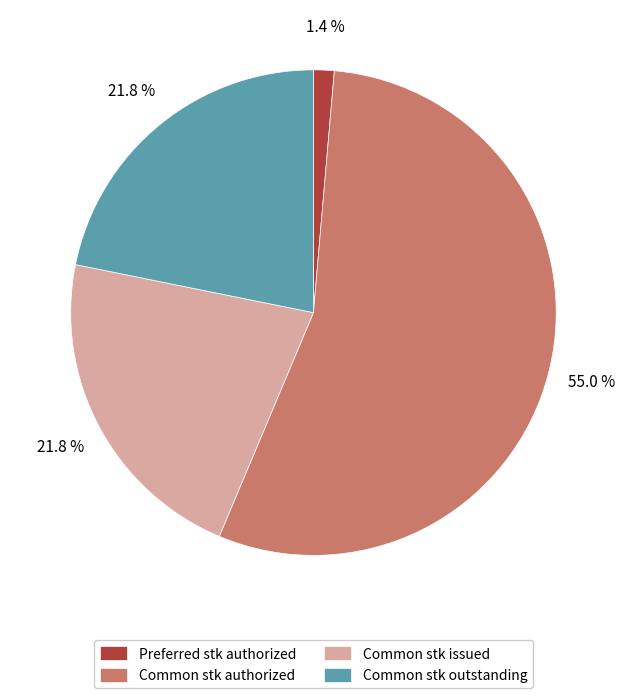

How many segments does this pie chart have?

4